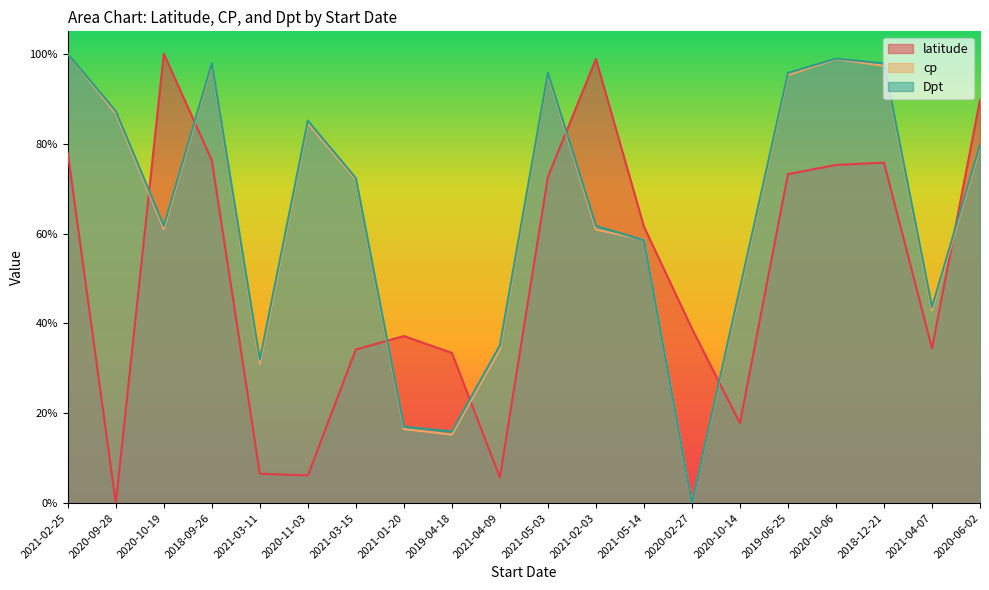

Reading left to right, transcribe all the data shown in this chart.

latitude: 0.8	0.0	1.0	0.8	0.1	0.1	0.3	0.4	0.3	0.1	0.7	1.0	0.6	0.4	0.2	0.7	0.8	0.8	0.3	0.9
cp: 1.0	0.9	0.6	1.0	0.3	0.8	0.7	0.2	0.2	0.3	1.0	0.6	0.6	0.0	0.5	1.0	1.0	1.0	0.4	0.8
Dpt: 1.0	0.9	0.6	1.0	0.3	0.9	0.7	0.2	0.2	0.4	1.0	0.6	0.6	0.0	0.5	1.0	1.0	1.0	0.4	0.8